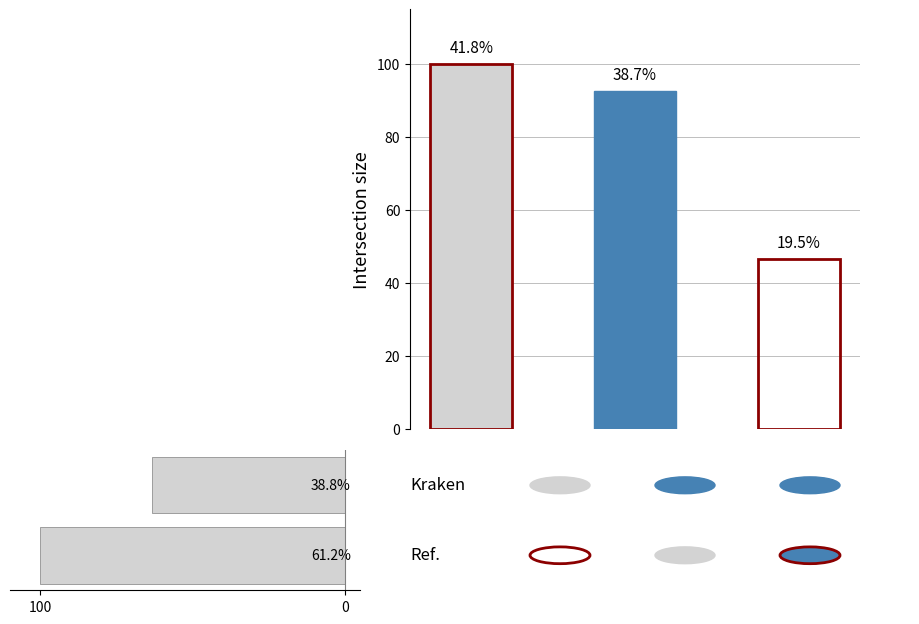

Reading right to left, transcribe all the data shown in this chart.

100.0	63.5